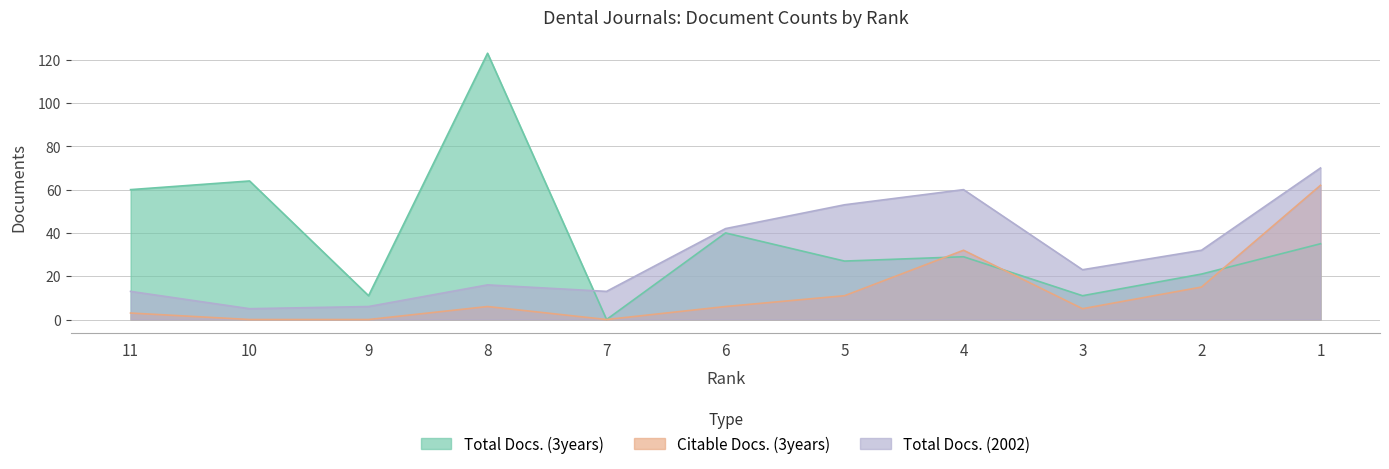

What are all the series names shown in the legend?

Total Docs. (3years), Citable Docs. (3years), Total Docs. (2002)